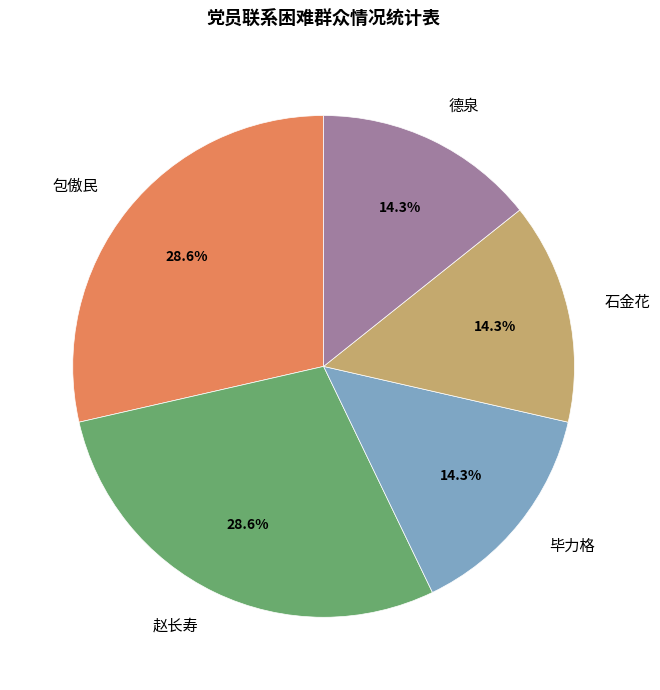

What percentage is NOT represented by 德泉?

85.7%